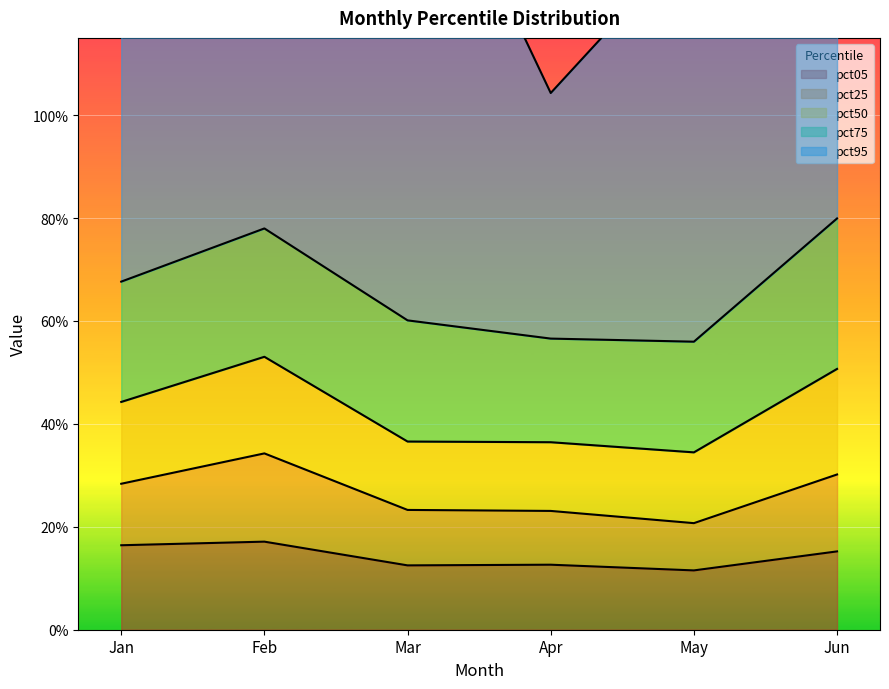

Reading left to right, what are all the values shown in this chart?

pct05: 0.2	0.2	0.1	0.1	0.1	0.2
pct25: 0.1	0.2	0.1	0.1	0.1	0.1
pct50: 0.2	0.2	0.1	0.1	0.1	0.2
pct75: 0.2	0.2	0.2	0.2	0.2	0.3
pct95: 0.6	0.7	1.0	0.5	0.8	0.7